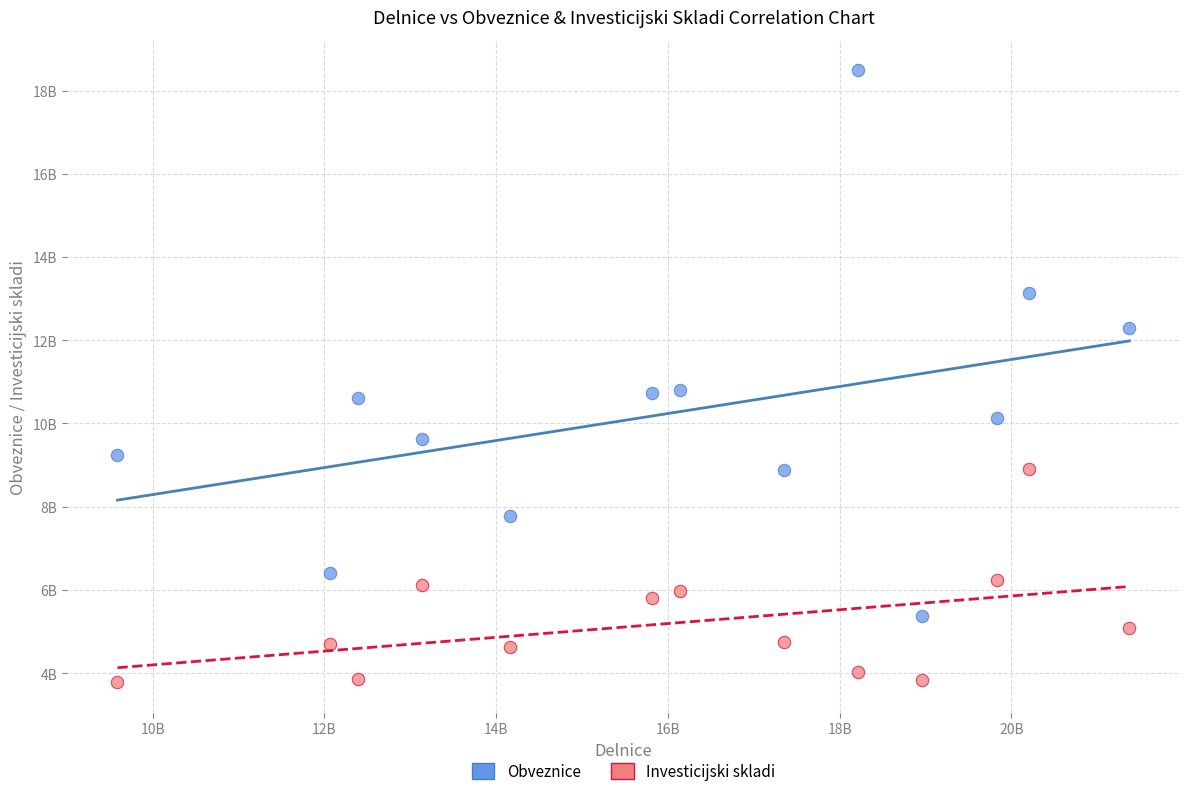

Which series contains the lowest Y value?

Investicijski skladi